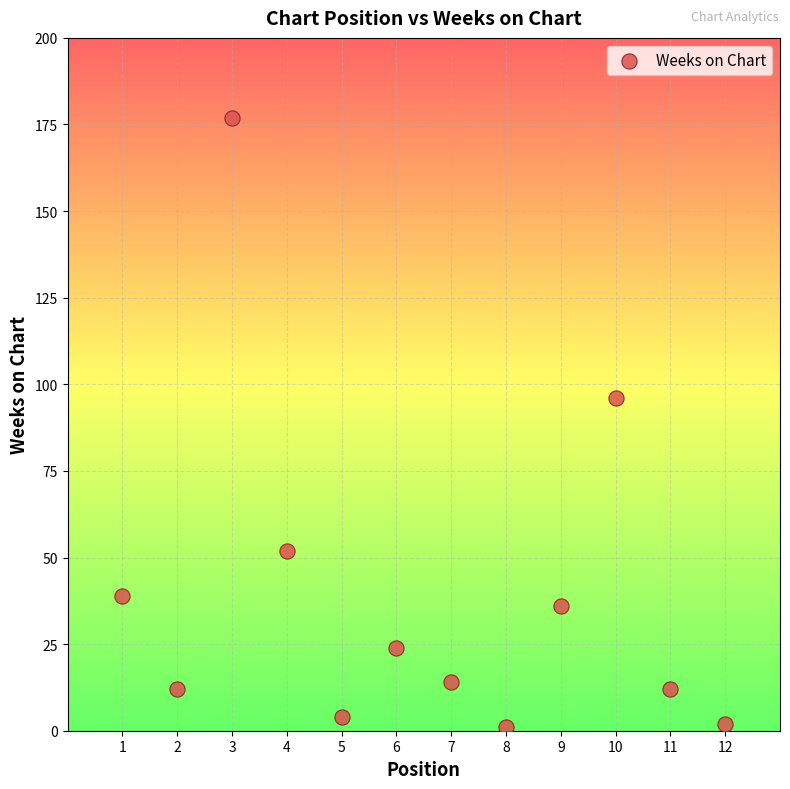

What Y value in the scatter plot is closest to 89?

96